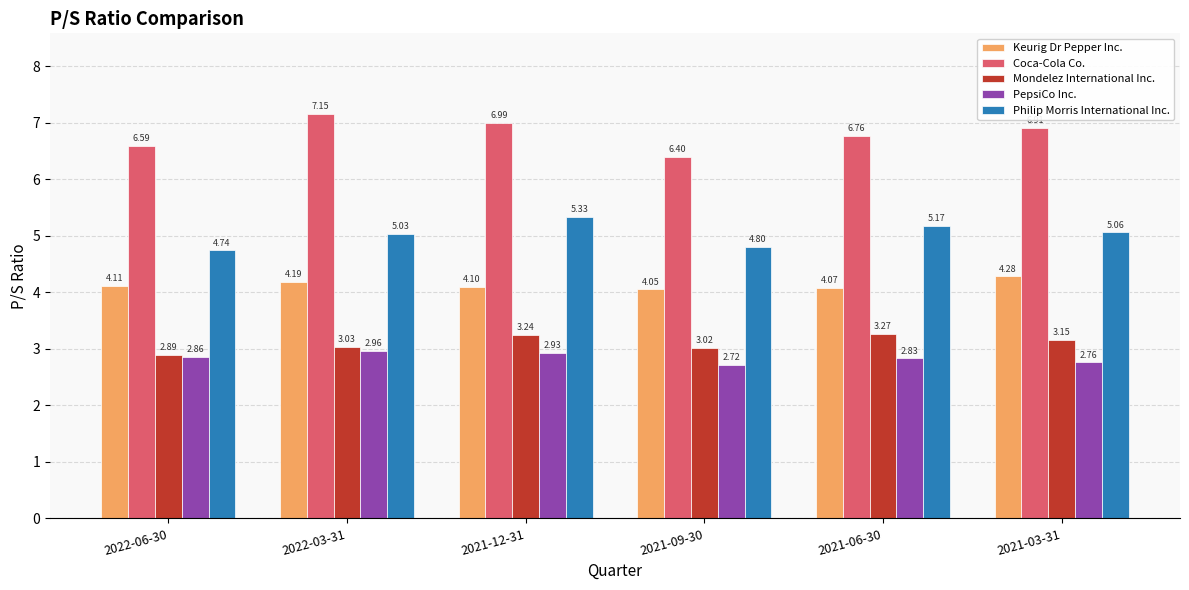

At 2022-06-30, list the series in order from largest to smallest.

Coca-Cola Co., Philip Morris International Inc., Keurig Dr Pepper Inc., Mondelez International Inc., PepsiCo Inc.